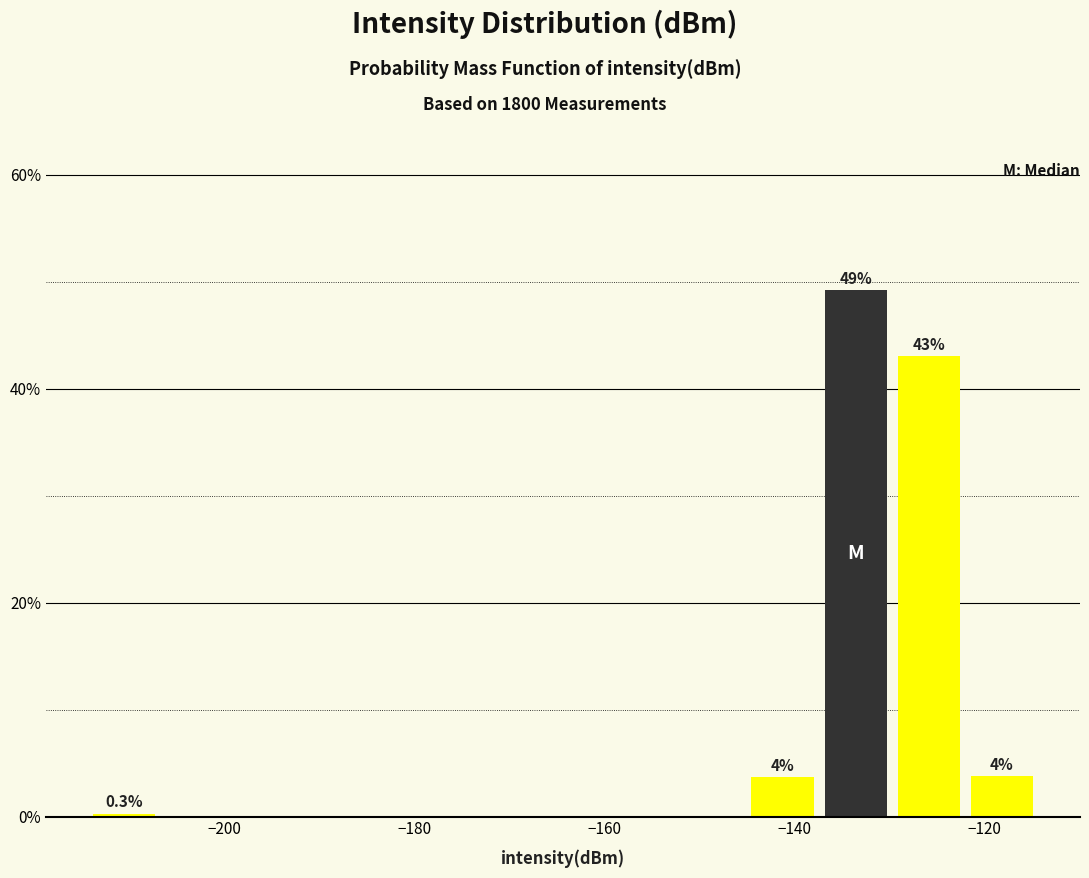

Read against the x-axis, roughly where is the centre of the tallest bar?

-134